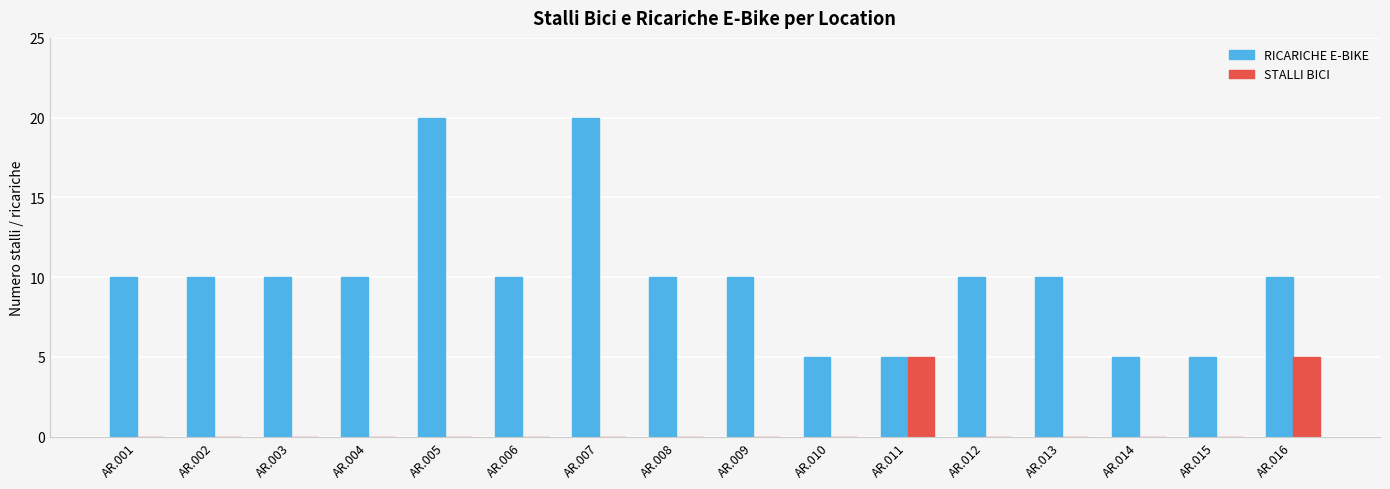

Is it true that RICARICHE E-BIKE equals 10 at AR.013?

True